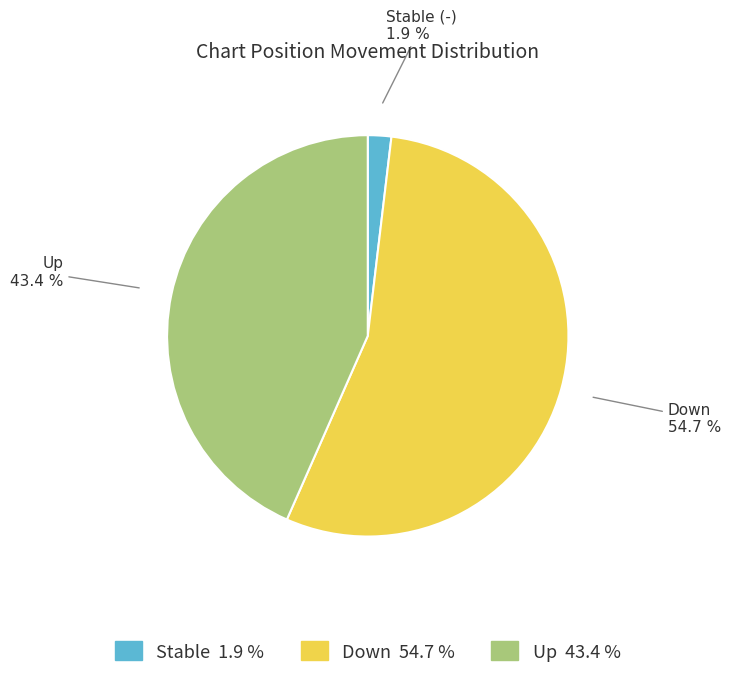

Does any single category account for the majority?

Yes